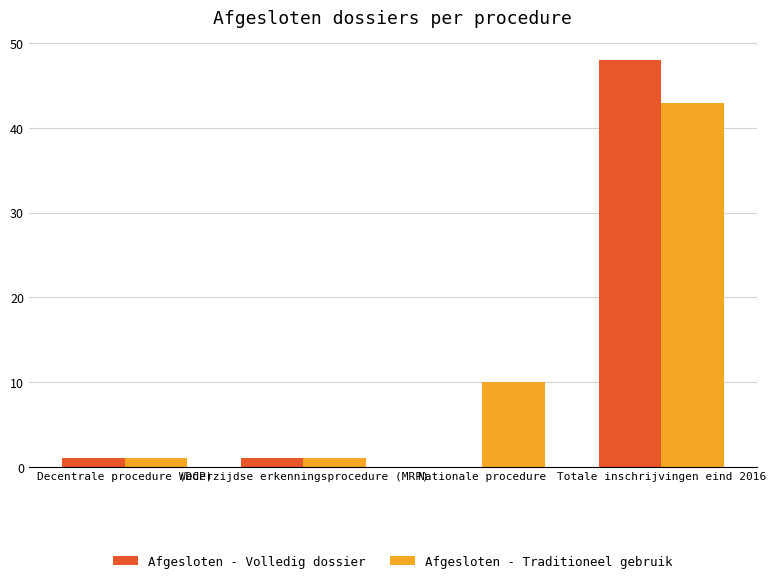

Is the value of Afgesloten - Traditioneel gebruik at Wederzijdse erkenningsprocedure (MRP) greater than the value of Afgesloten - Volledig dossier at Nationale procedure?

Yes